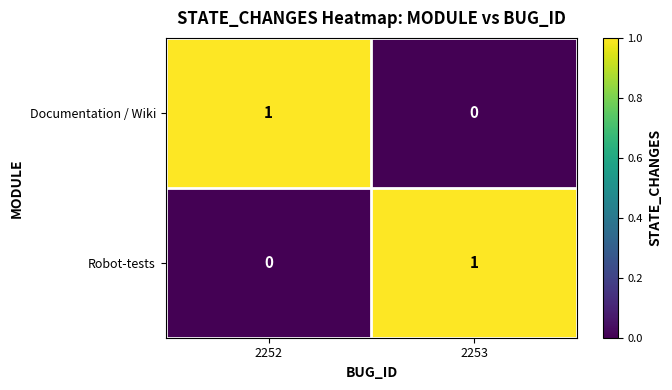

At which label does Robot-tests reach its peak?

2253